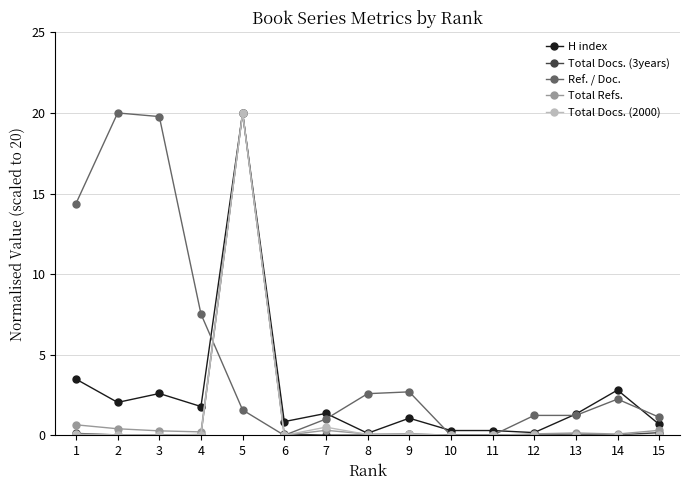

At which label does Total Refs. reach its peak?

5